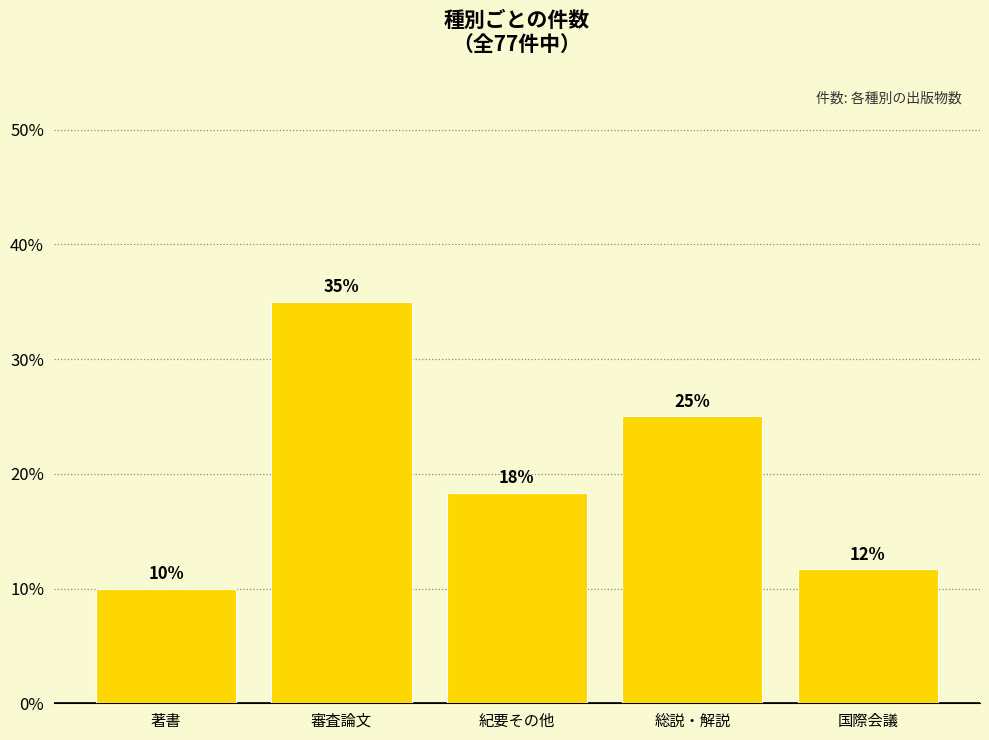

Where is the data nearest to the value 22?

総説・解説